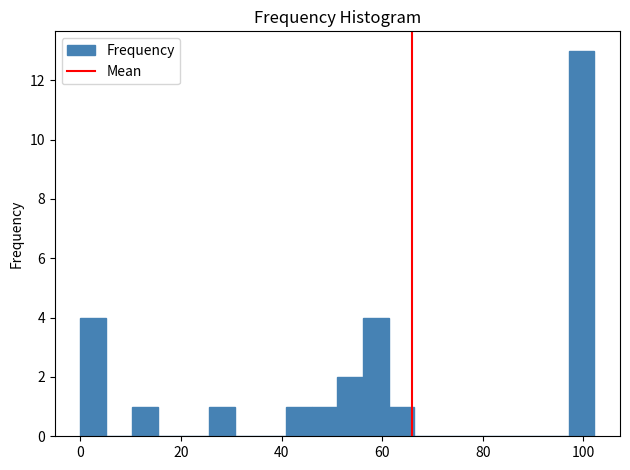

Around what value on the x-axis is the tallest bar? Give the approximate position of its centre, as read against the axis.

100